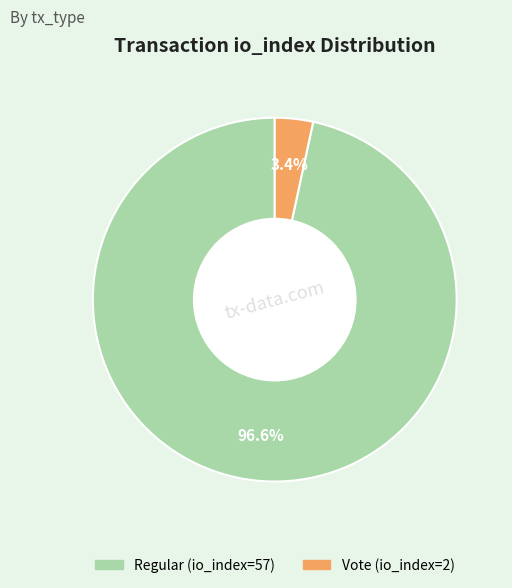

The Regular (io_index=57) slice represents 97% of the pie. True or false?

True